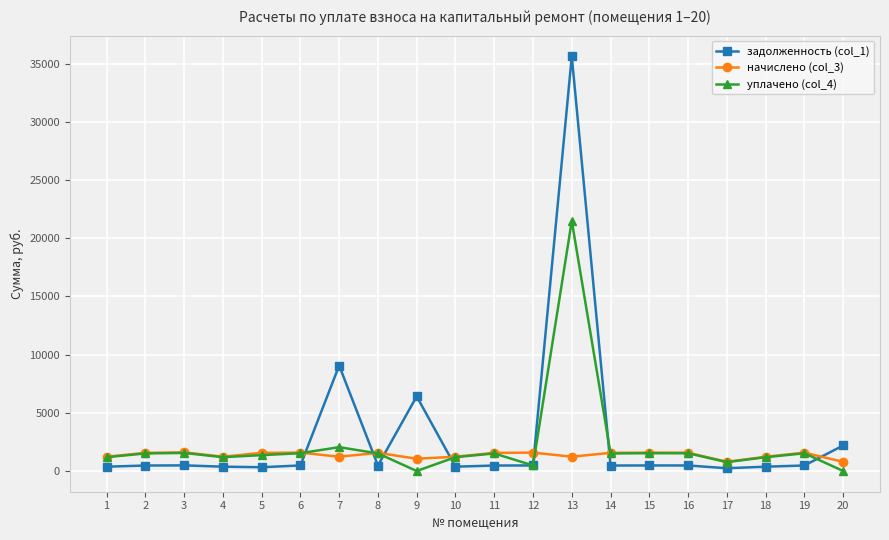

At which category is the sum across all series the highest?

13